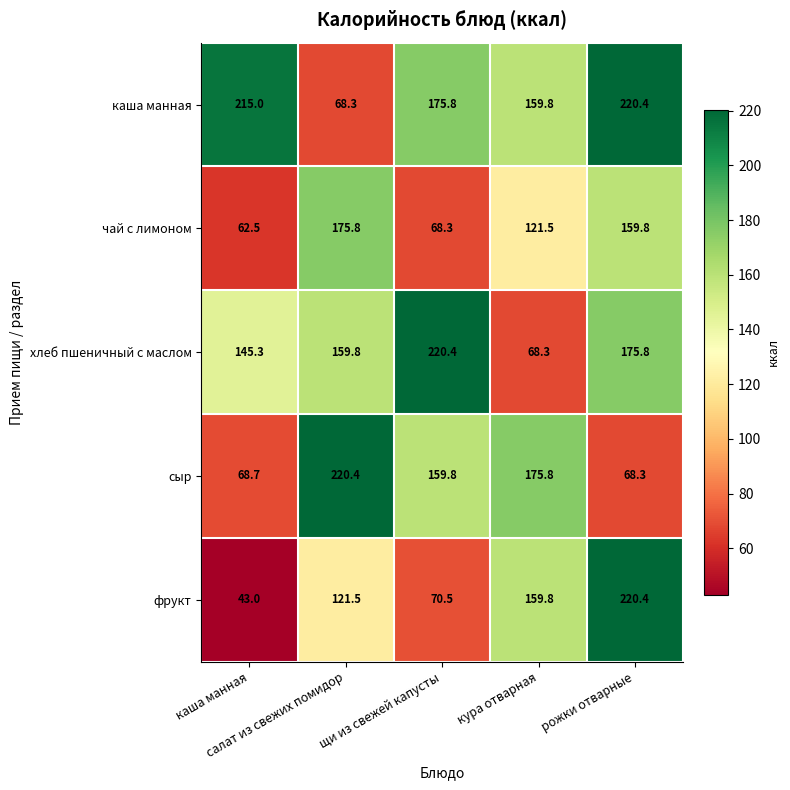

What is the total value across all series at рожки отварные?

844.7